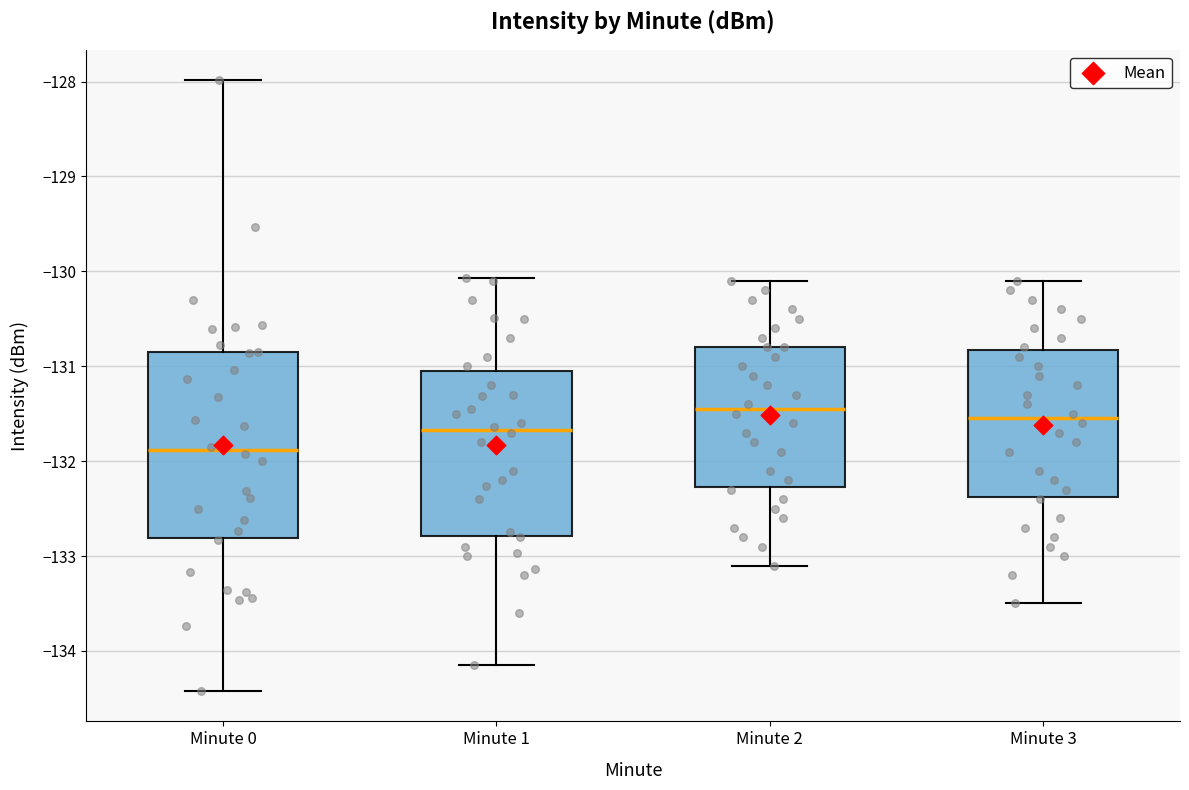

Reading left to right, read every box against the y-axis: the position of its median line, the range the box covers, and the ends of its whiskers. The values are not printed on the chart, so give them approximately, as read against the axis.

Minute 0: median -131.9, box -132.8 to -130.9, whiskers -134.4 to -128.0
Minute 1: median -131.7, box -132.8 to -131.0, whiskers -134.1 to -130.1
Minute 2: median -131.4, box -132.3 to -130.8, whiskers -133.1 to -130.1
Minute 3: median -131.5, box -132.4 to -130.8, whiskers -133.5 to -130.1